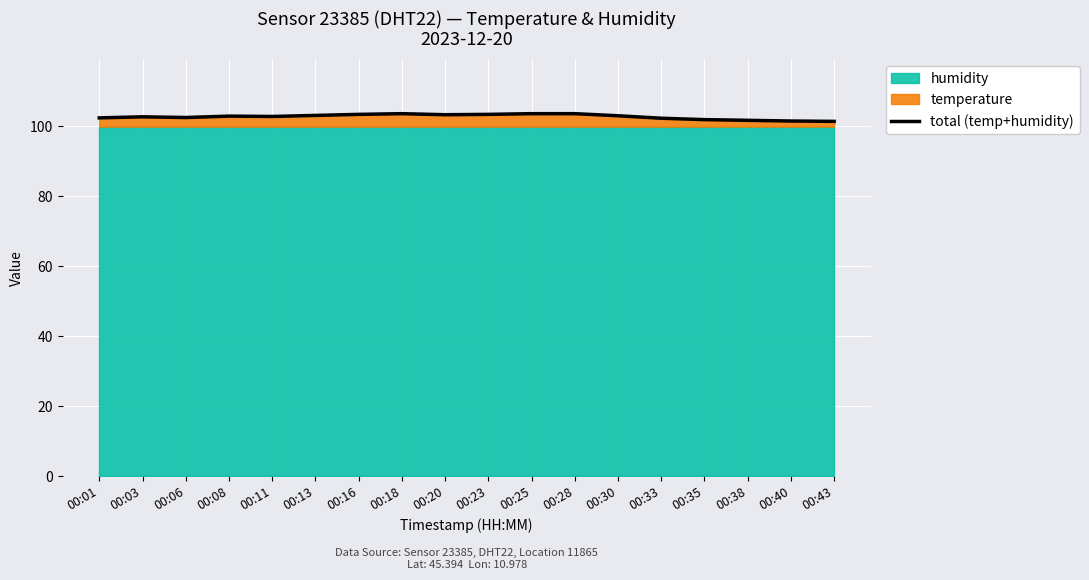

Rank the categories by value from highest to lowest.

00:18, 00:25, 00:28, 00:16, 00:23, 00:20, 00:13, 00:30, 00:08, 00:11, 00:03, 00:06, 00:01, 00:33, 00:35, 00:38, 00:40, 00:43